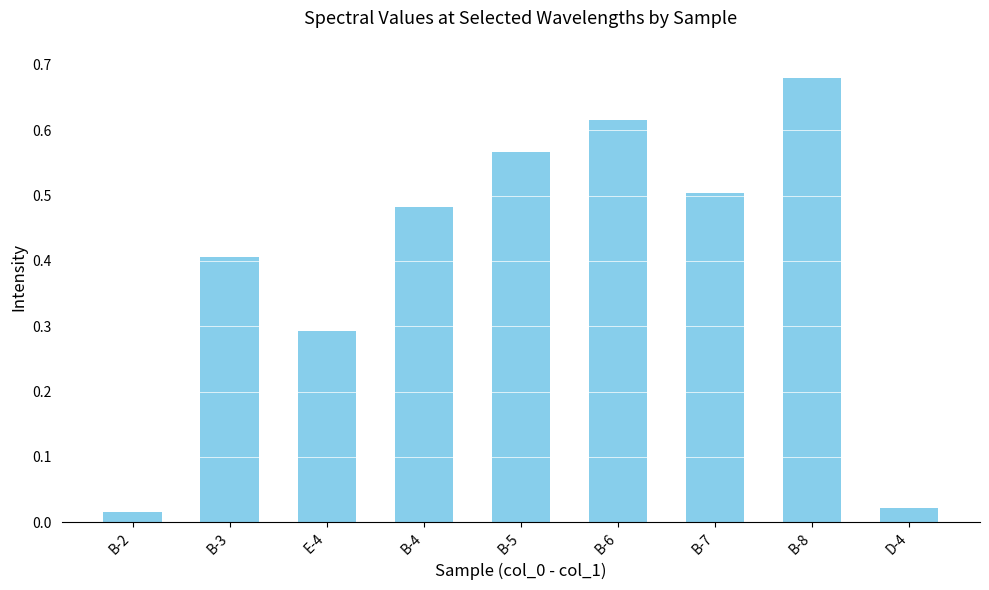

What is the change in value from B-7 to B-8?

+0.2